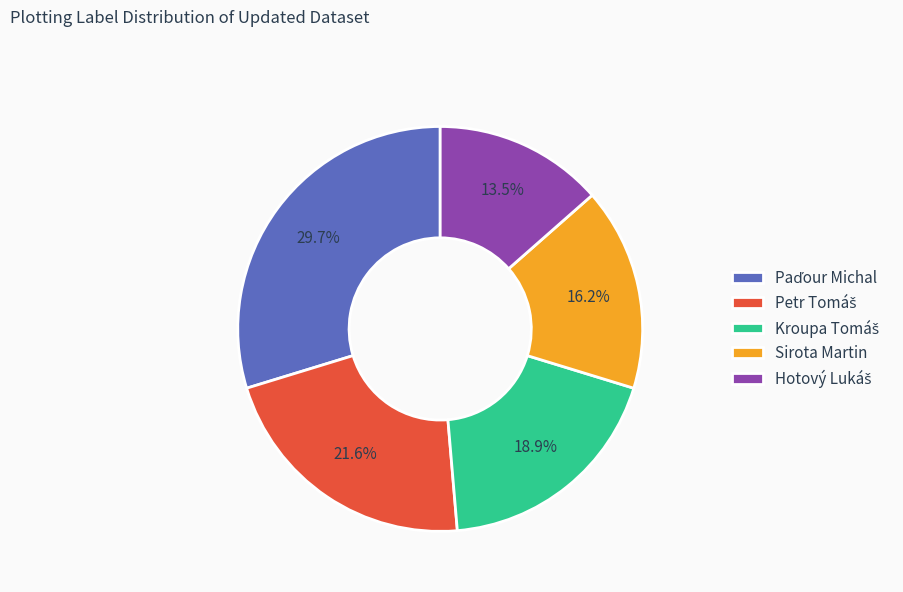

Is there any slice that represents more than half of the pie?

No